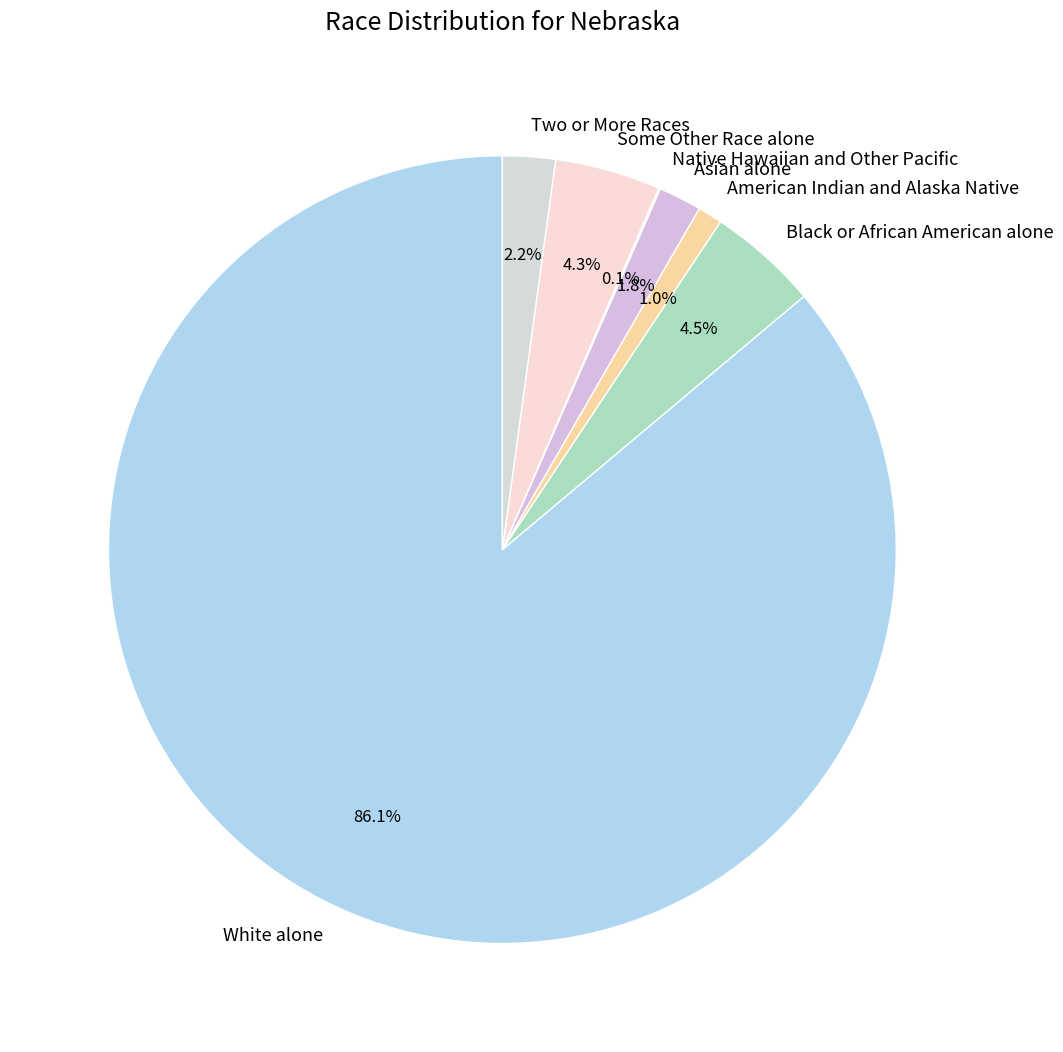

What is the largest slice in the pie chart?

White alone